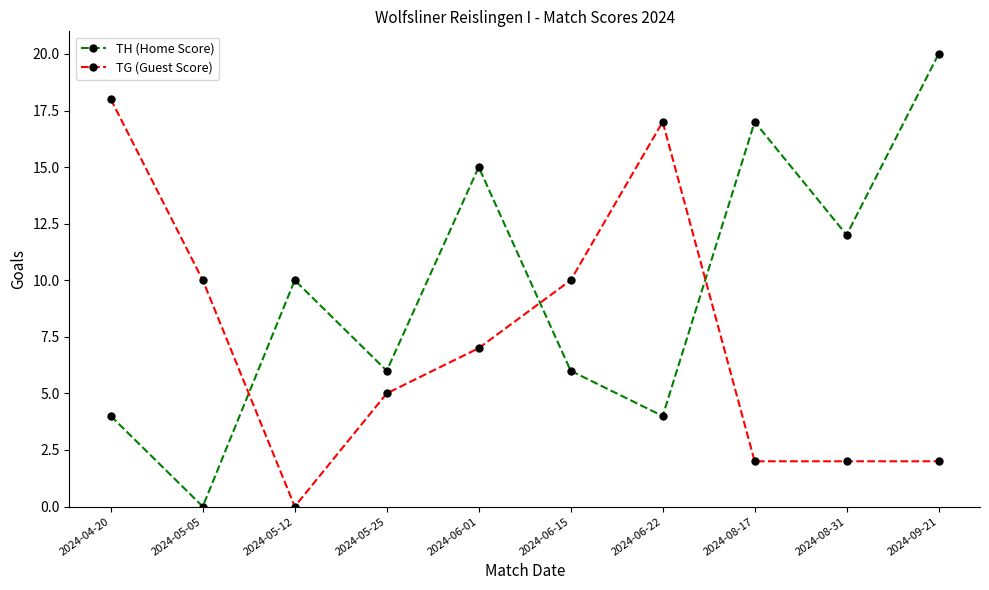

What is the average value of the TG (Guest Score) series?

7